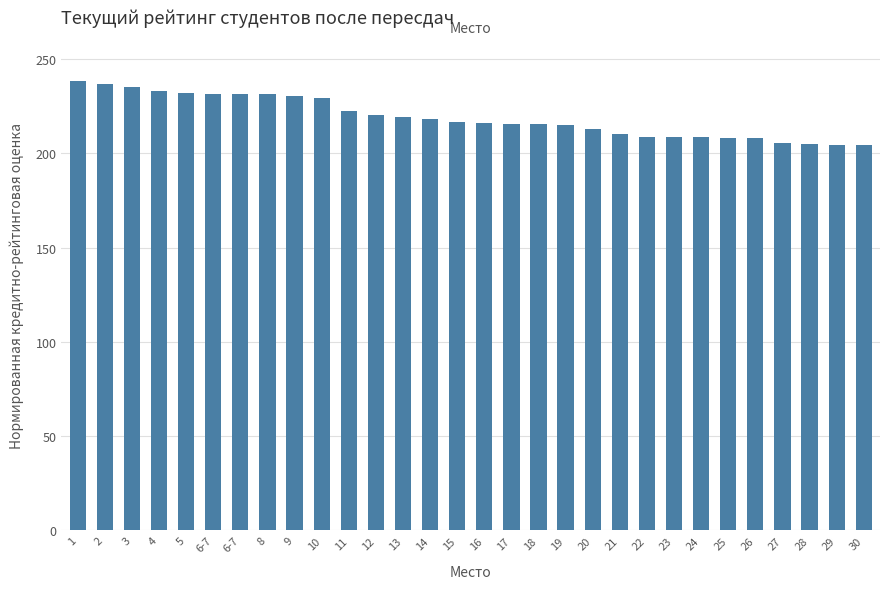

Reading left to right, transcribe all the data shown in this chart.

1=238.5	2=237.0	3=235.0	4=233.3	5=232.2	6-7=231.7	6-7=231.7	8=231.5	9=230.4	10=229.2	11=222.3	12=220.5	13=219.4	14=218.0	15=216.7	16=216.0	17=215.8	18=215.8	19=215.1	20=213.1	21=210.5	22=208.7	23=208.6	24=208.5	25=208.1	26=207.9	27=205.5	28=205.2	29=204.6	30=204.3